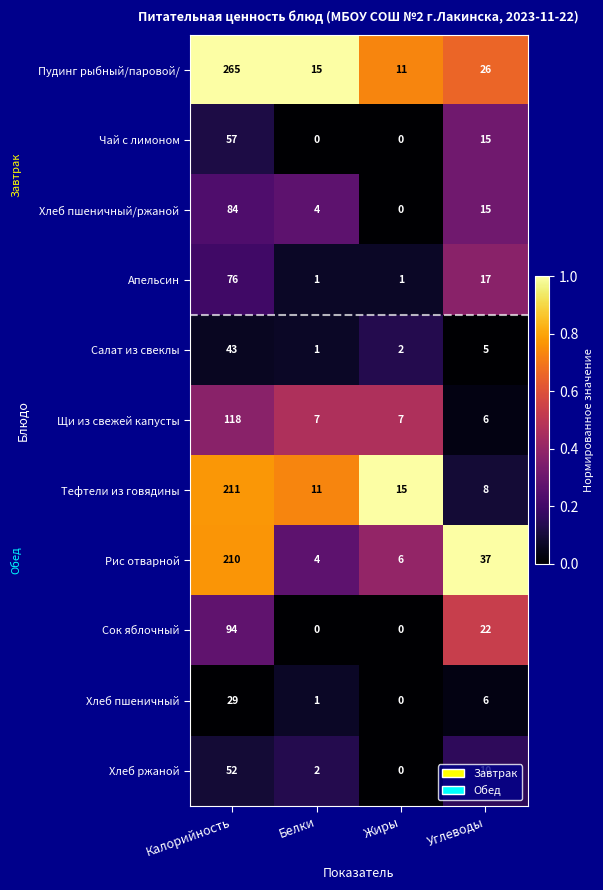

List the series in order of their peak value, lowest first.

Хлеб пшеничный, Салат из свеклы, Хлеб ржаной, Чай с лимоном, Апельсин, Хлеб пшеничный/ржаной, Сок яблочный, Щи из свежей капусты, Рис отварной, Тефтели из говядины, Пудинг рыбный/паровой/